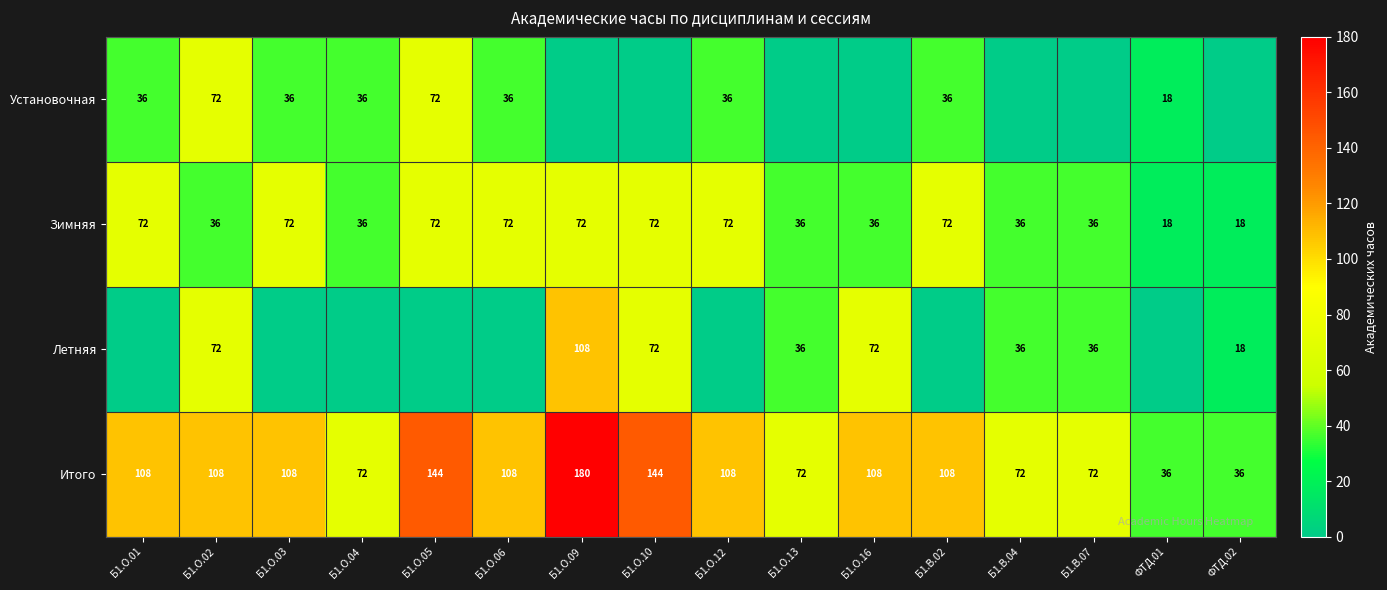

How many Зимняя values are between 36 and 72?

14